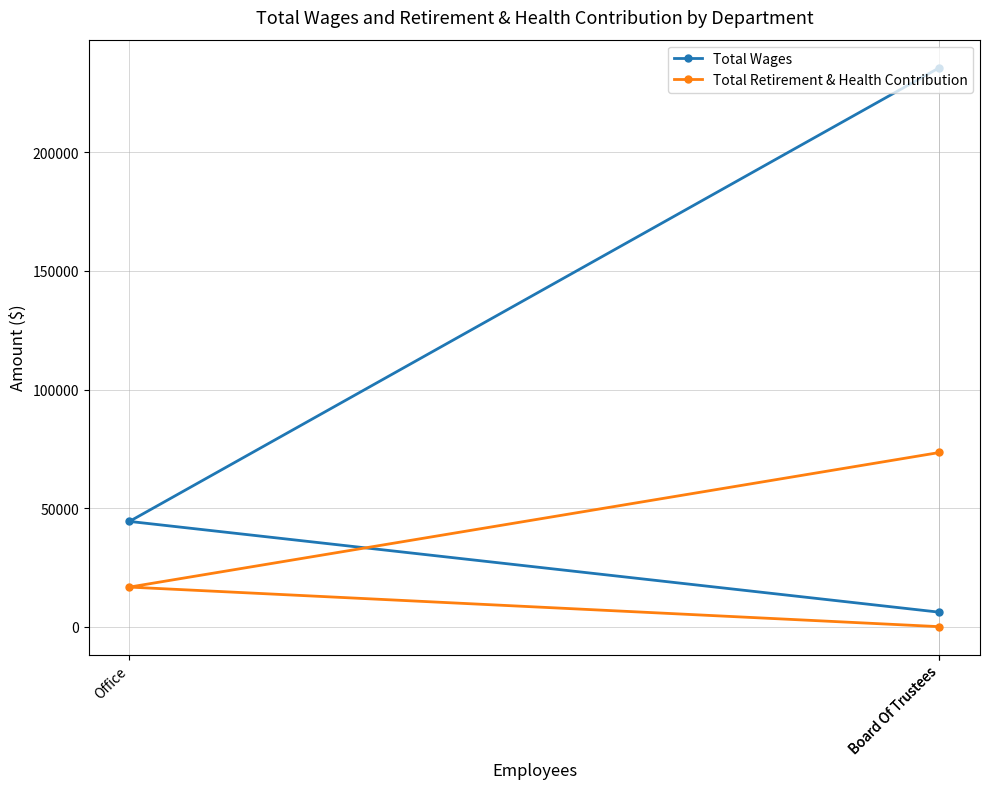

Is this an area chart (filled region under the line)?

No